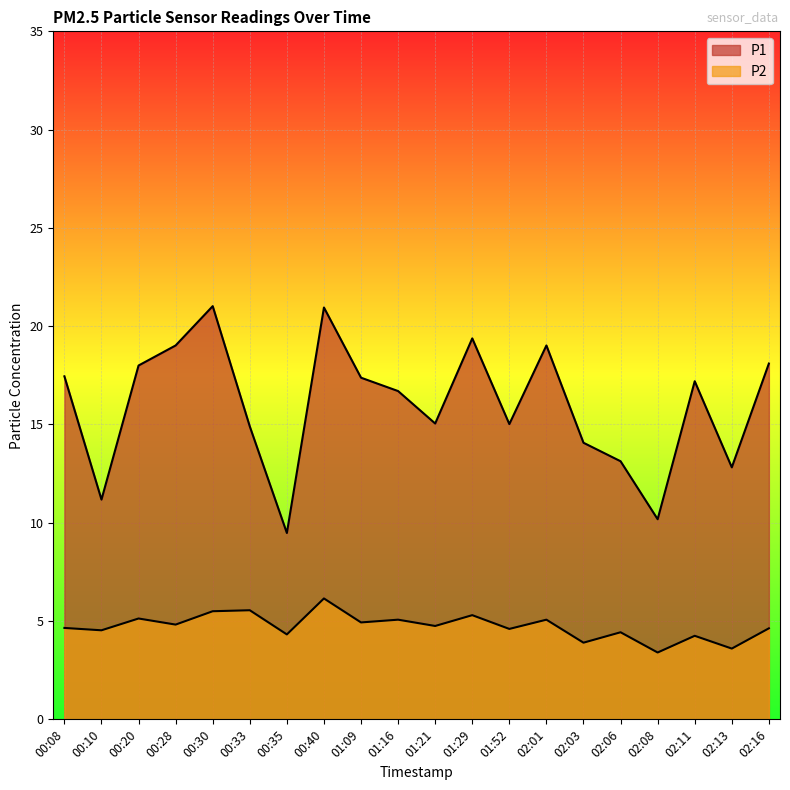

Rank the series by their maximum value, from highest to lowest.

P1, P2